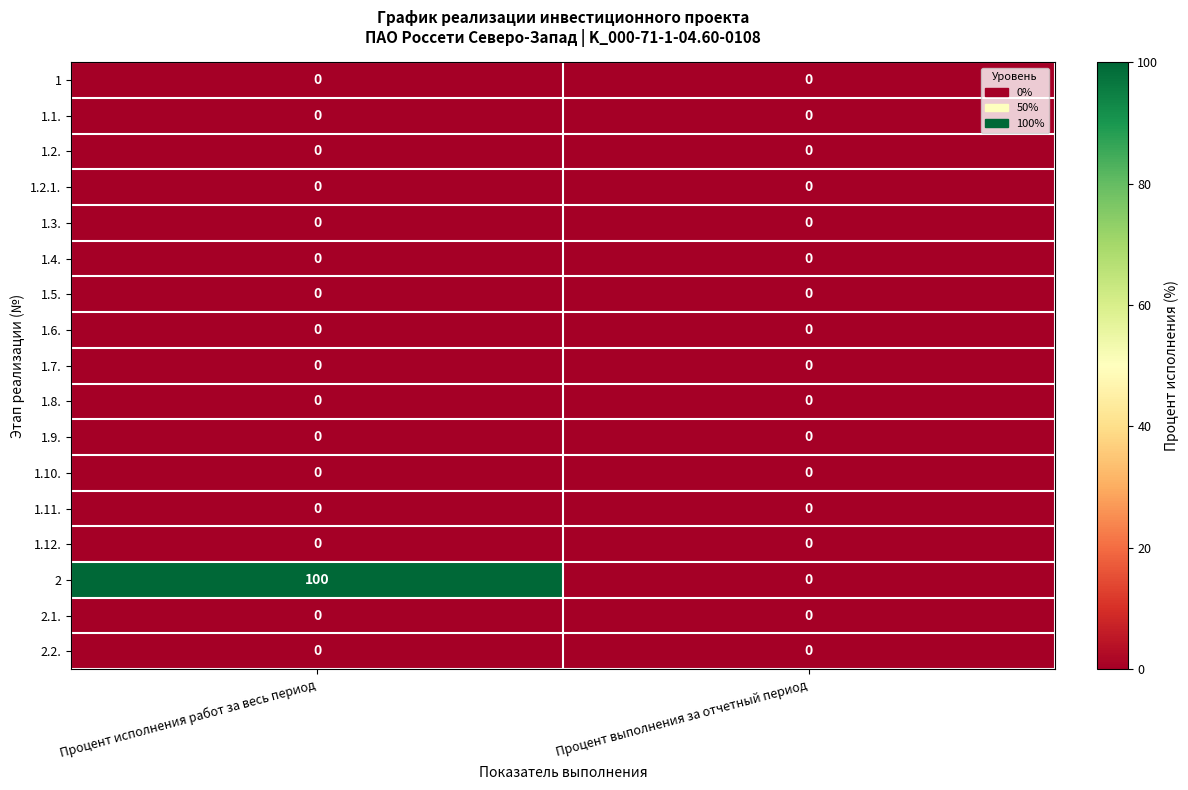

The value of 1.8. at Процент выполнения за отчетный период is 0. True or false?

True